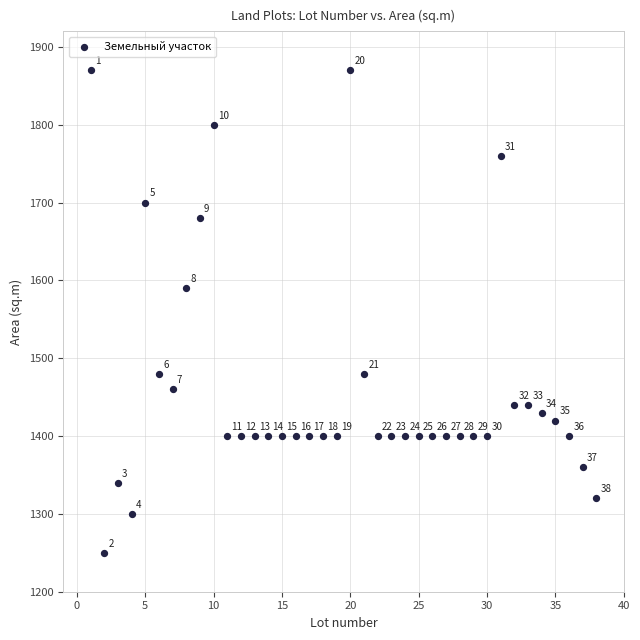

What is the range of Y values (max minus min)?

620